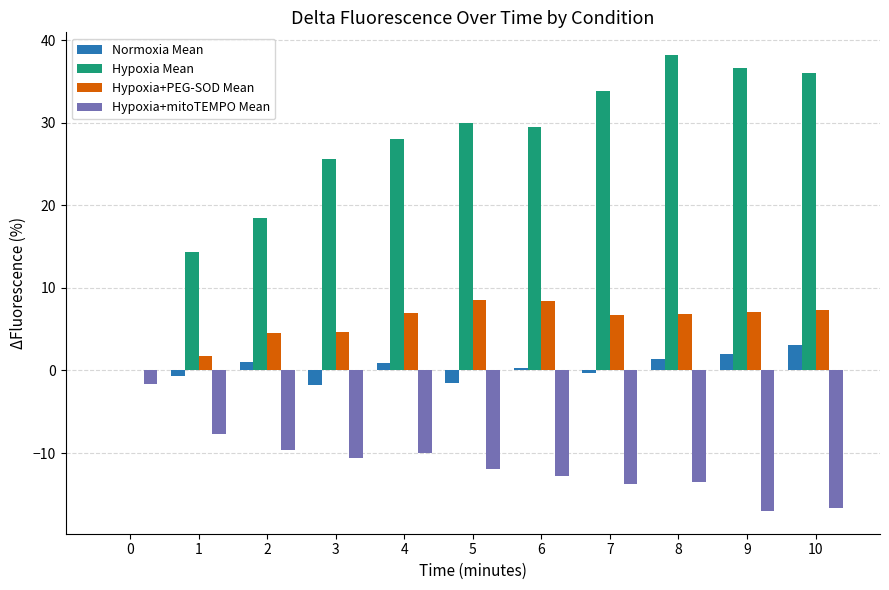

What is the spread (max minus min) of values at 5?

42.0